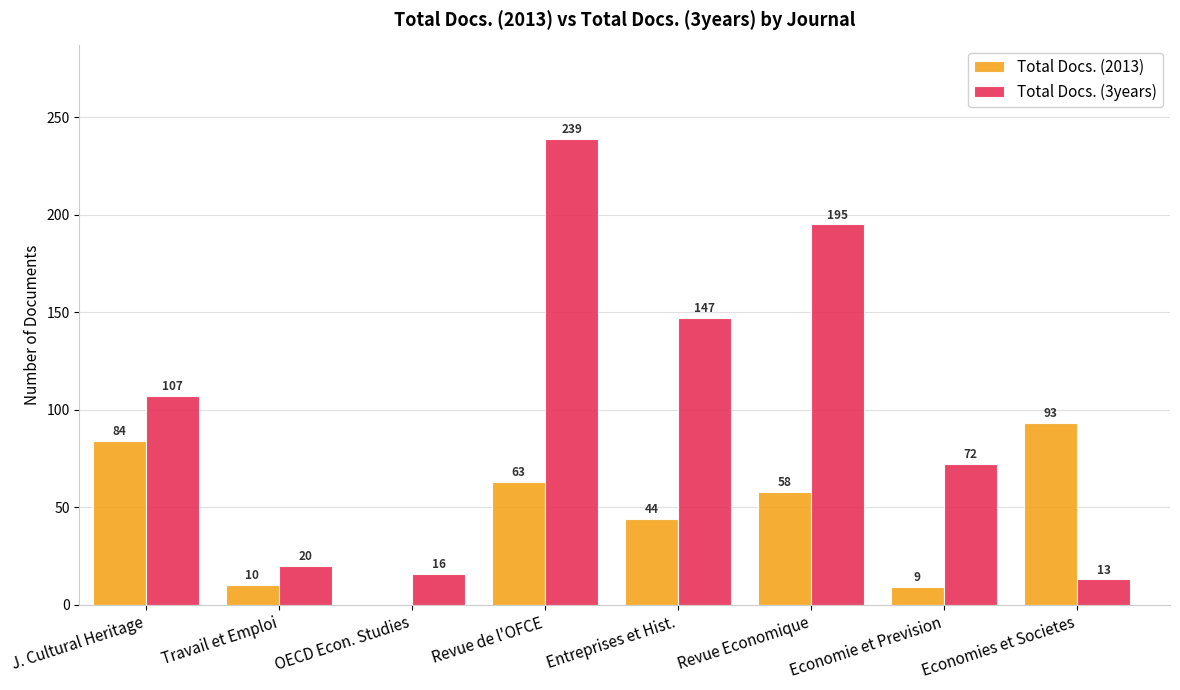

Reading right to left, extract all data points from this chart.

Total Docs. (2013): Economies et Societes=93	Economie et Prevision=9	Revue Economique=58	Entreprises et Hist.=44	Revue de l'OFCE=63	OECD Econ. Studies=0	Travail et Emploi=10	J. Cultural Heritage=84
Total Docs. (3years): Economies et Societes=13	Economie et Prevision=72	Revue Economique=195	Entreprises et Hist.=147	Revue de l'OFCE=239	OECD Econ. Studies=16	Travail et Emploi=20	J. Cultural Heritage=107